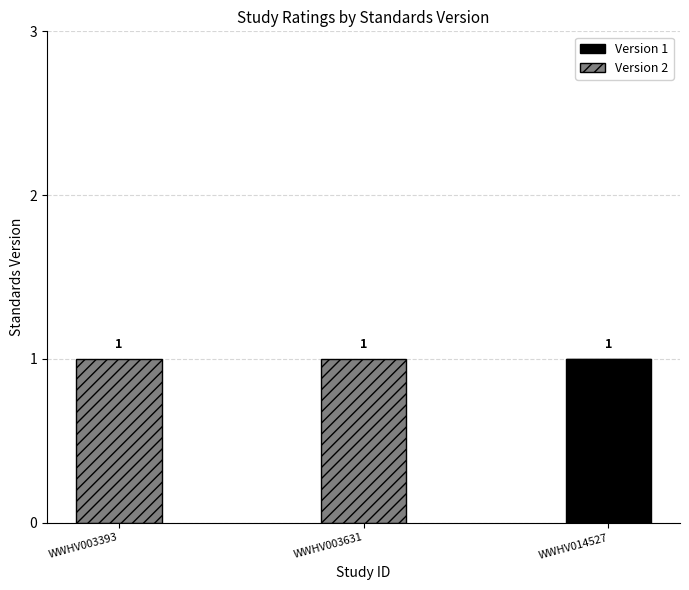

Reading right to left, what are the values for Version 1?

WWHV014527=1	WWHV003631=0	WWHV003393=0